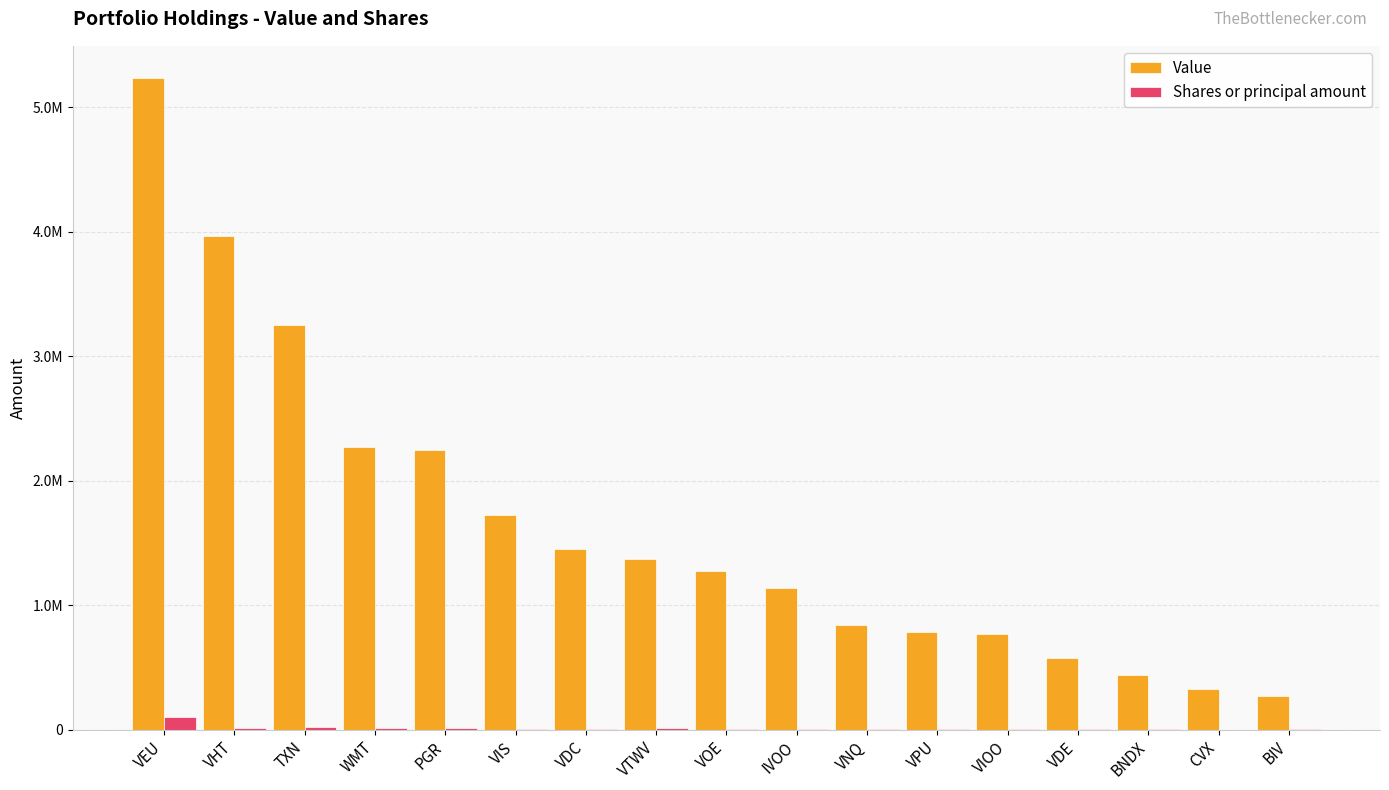

Reading left to right, transcribe all the data shown in this chart.

Value: VEU=5232209	VHT=3968800	TXN=3254669	WMT=2273886	PGR=2243983	VIS=1722295	VDC=1448269	VTWV=1369913	VOE=1274907	IVOO=1138447	VNQ=841296	VPU=782903	VIOO=769410	VDE=574261	BNDX=437305	CVX=326851	BIV=273498
Shares or principal amount: VEU=104352	VHT=16000	TXN=19699	WMT=16037	PGR=17300	VIS=9430	VDC=7560	VTWV=11250	VOE=9427	IVOO=6960	VNQ=10200	VPU=5105	VIOO=4440	VDE=4735	BNDX=9220	CVX=1821	BIV=3680